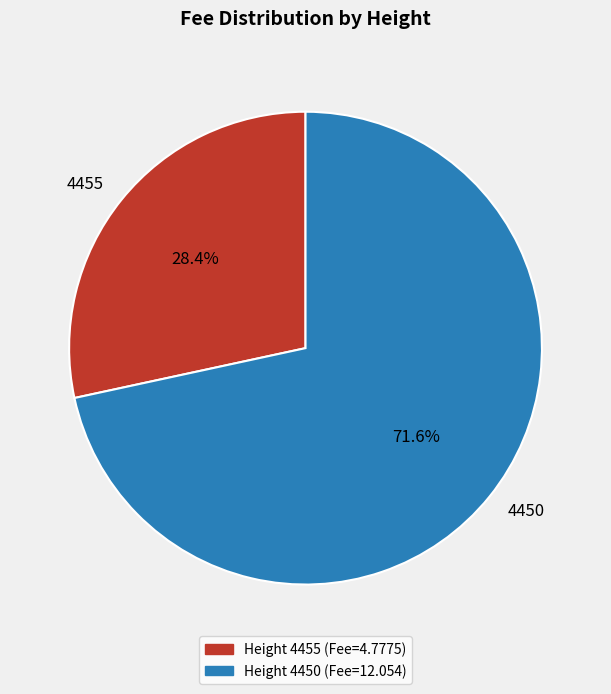

What percentage do 4455 and 4450 together represent?

100.0%